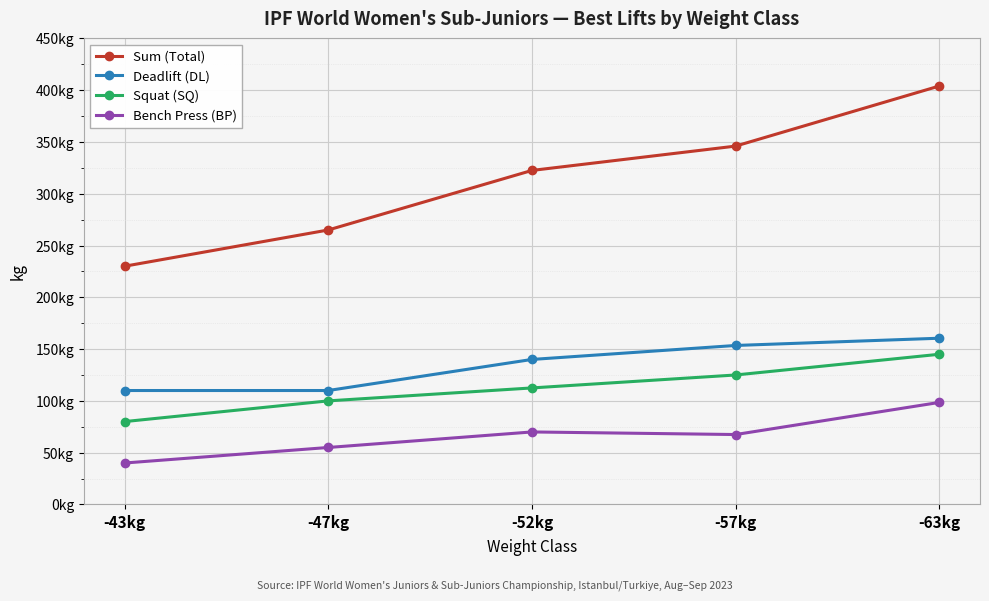

What are all the series names shown in the legend?

Sum (Total), Deadlift (DL), Squat (SQ), Bench Press (BP)